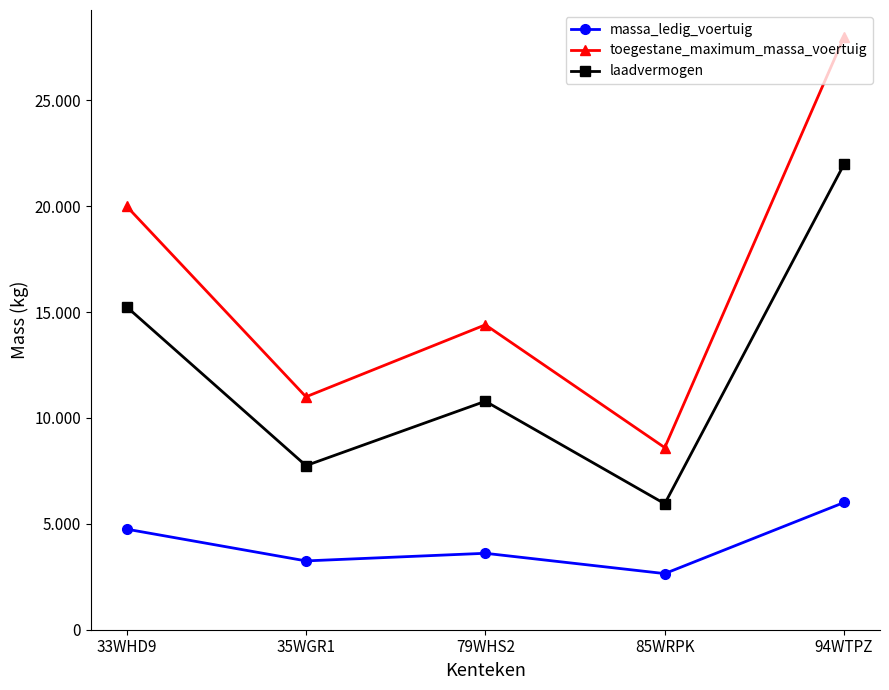

Rank the categories by laadvermogen value from highest to lowest.

94WTPZ, 33WHD9, 79WHS2, 35WGR1, 85WRPK